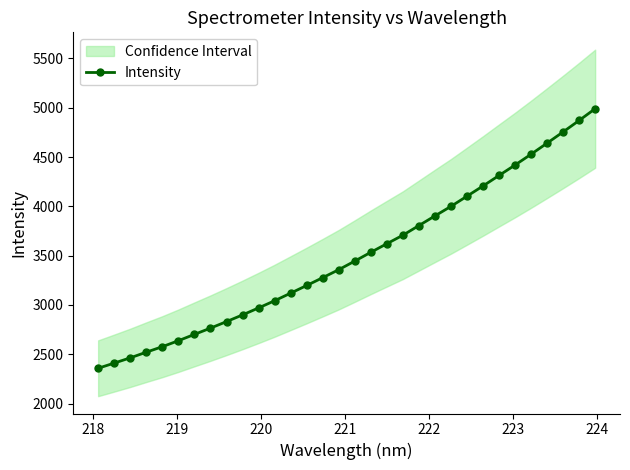

How many lines are shown in the chart?

1